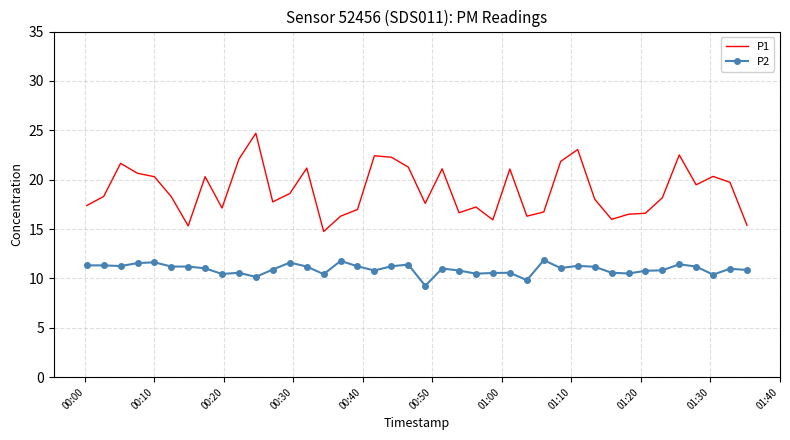

Which series has the largest total across all categories?

P1